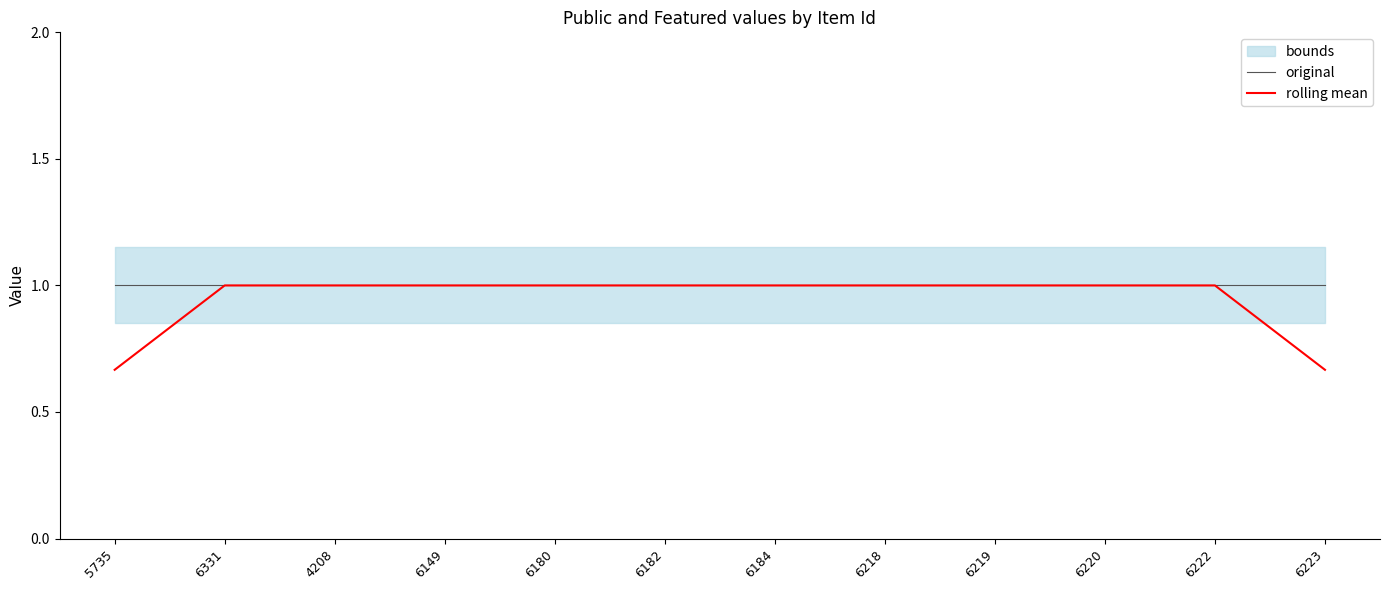

Rank the categories by rolling mean value from lowest to highest.

5735, 6223, 6331, 4208, 6149, 6180, 6182, 6184, 6218, 6219, 6220, 6222